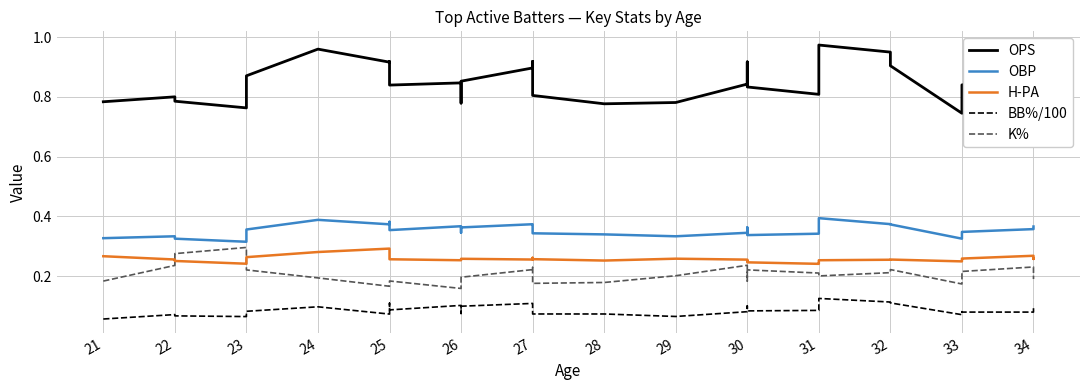

What is the value of the H-PA point at the 23rd from the left?

0.3